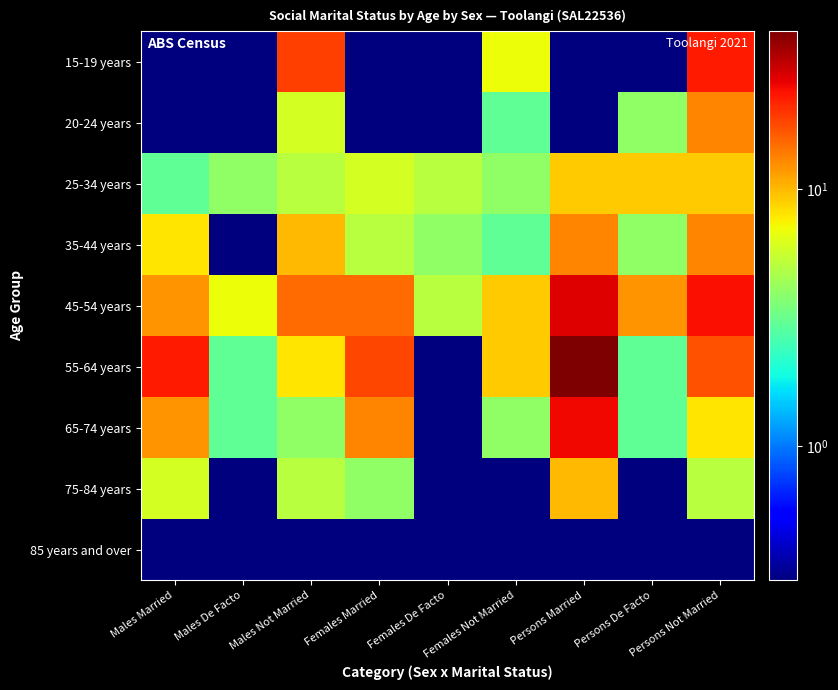

What is the total value across all series at Persons Married?

125.3